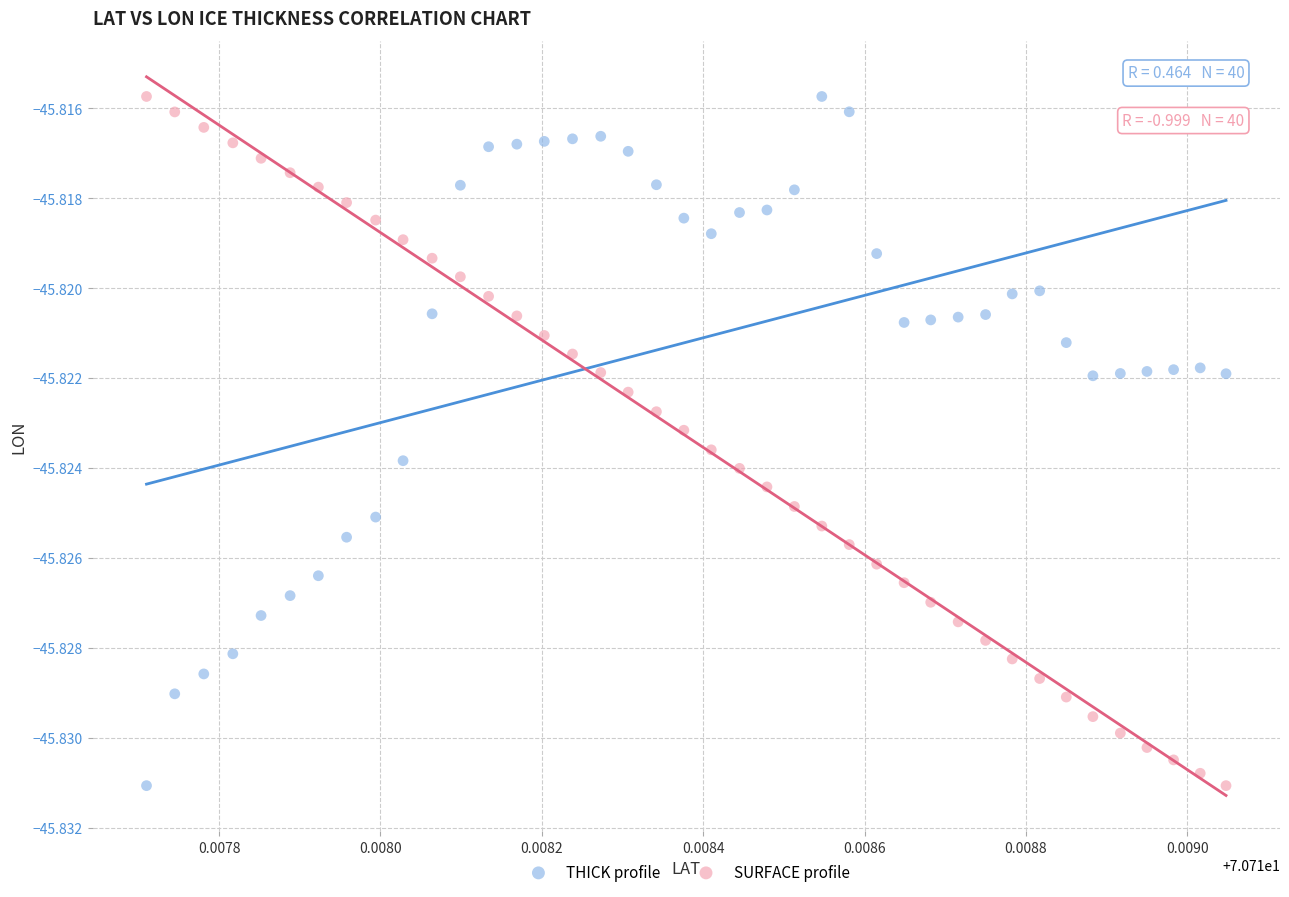

What are all the series names shown in the legend?

THICK profile, SURFACE profile